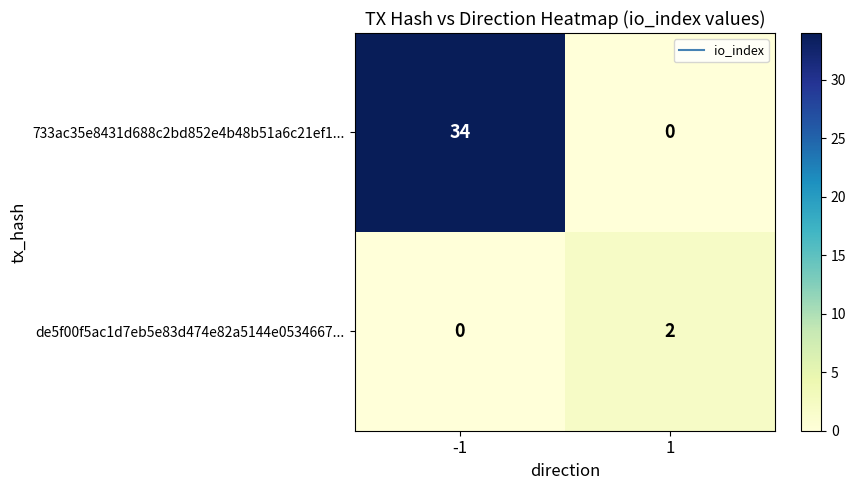

Rank the series by their maximum value, from lowest to highest.

de5f00f5ac1d7eb5e83d474e82a5144e0534667..., 733ac35e8431d688c2bd852e4b48b51a6c21ef1...